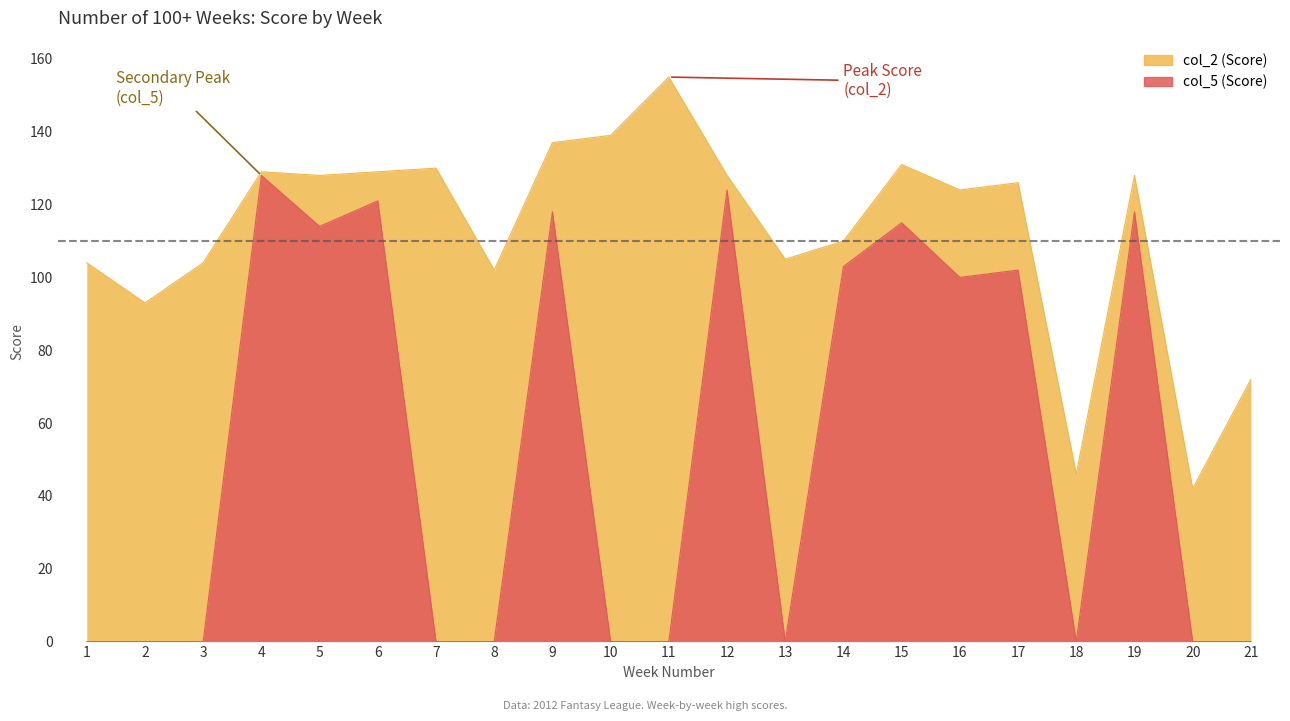

True or false: col_2 (Score) and col_5 (Score) intersect in this chart.

False